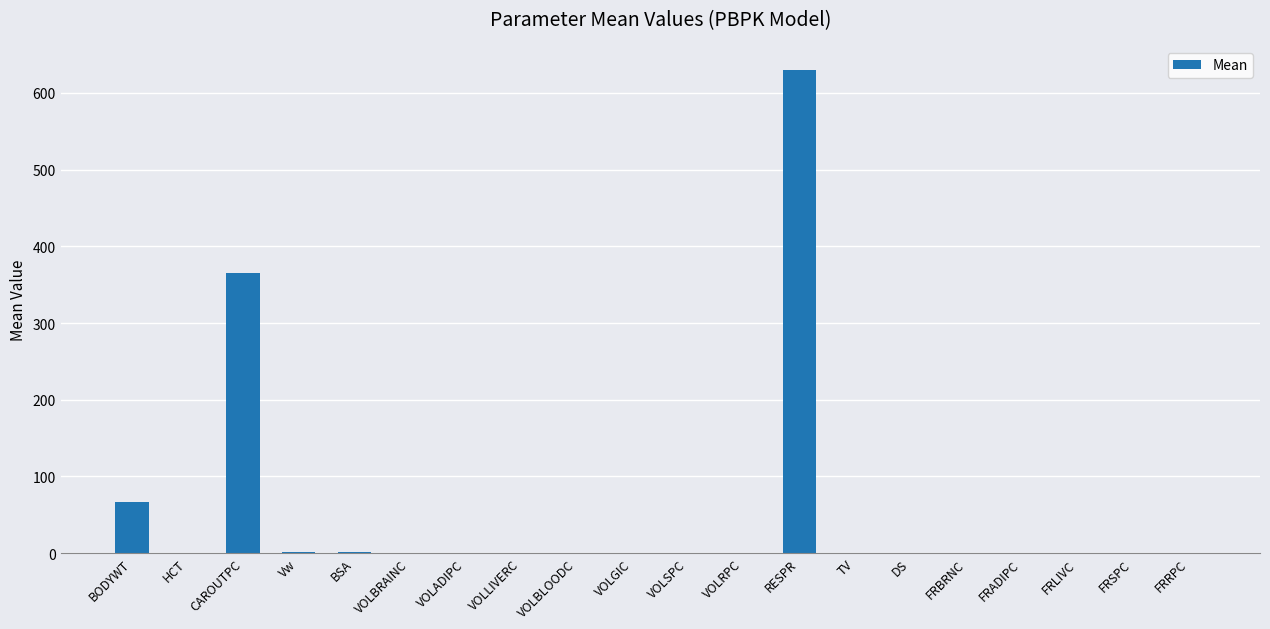

At which category does the chart reach its peak across all series?

RESPR